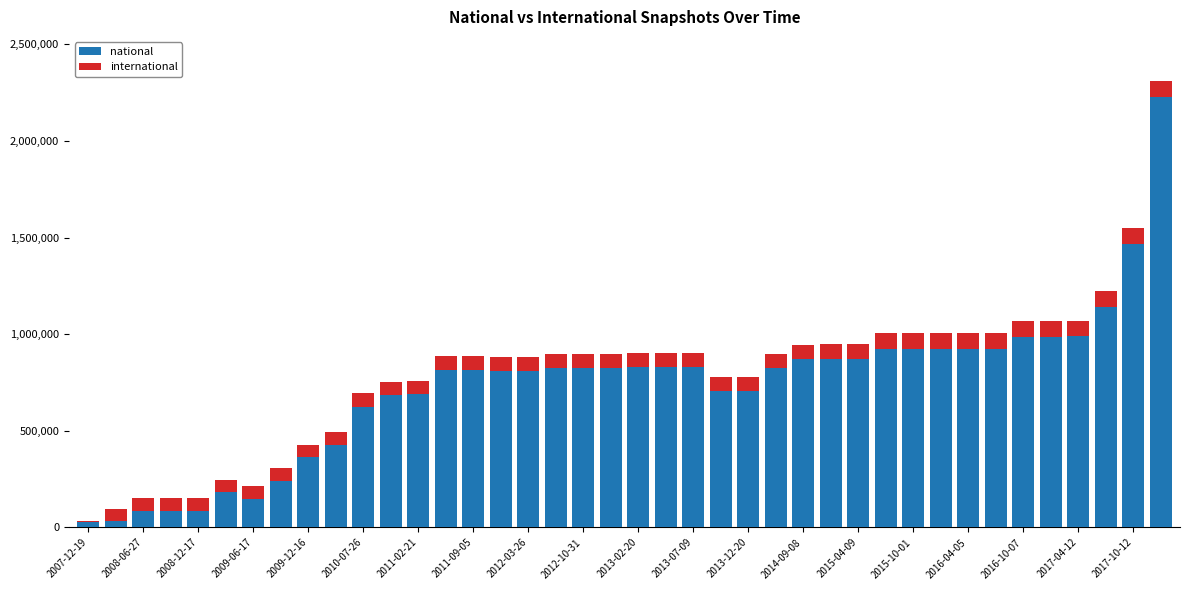

At how many categories does at least one series exceed 1148552?

2